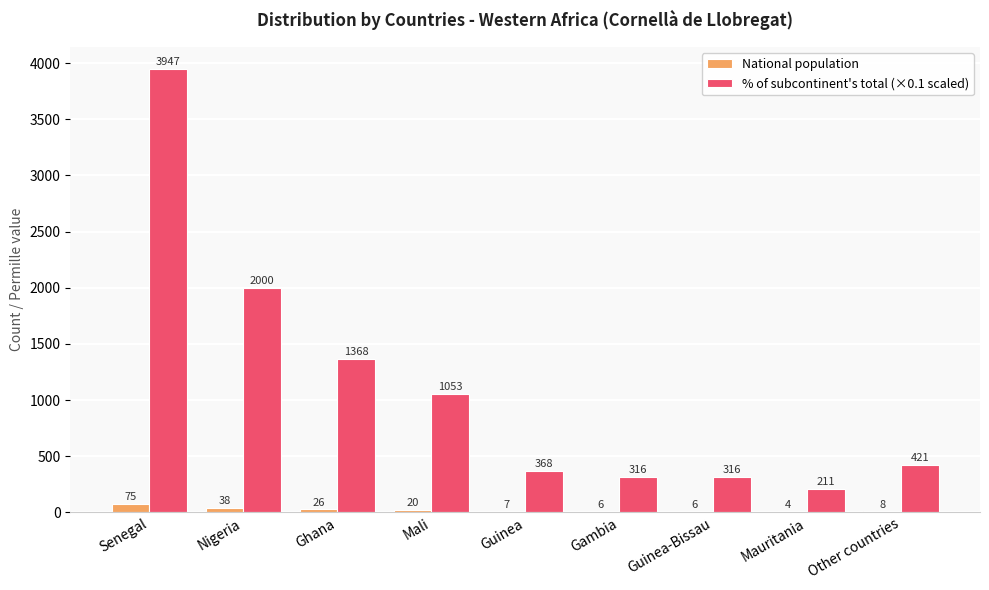

What is the sum of all % of subcontinent's total (×0.1 scaled) values?

10000